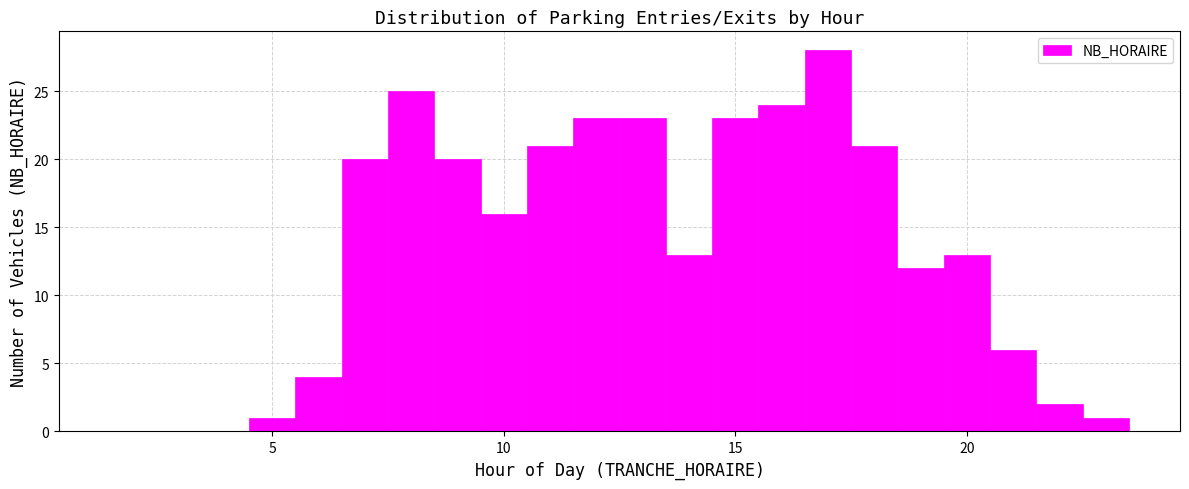

Read against the x-axis, roughly where is the centre of the tallest bar?

17.0